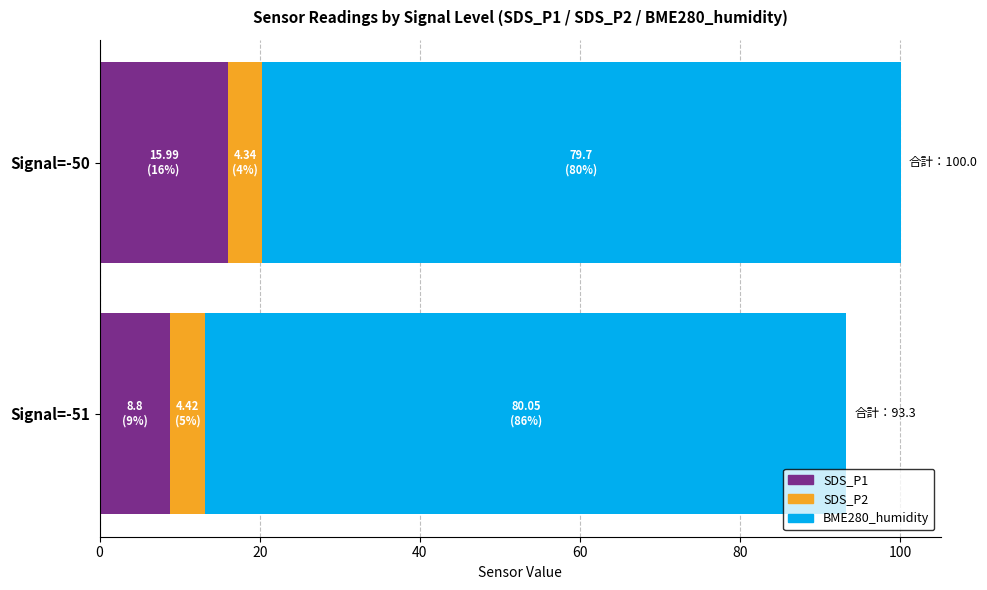

What is the difference between the maximum and minimum values in the SDS_P1 series?

7.2